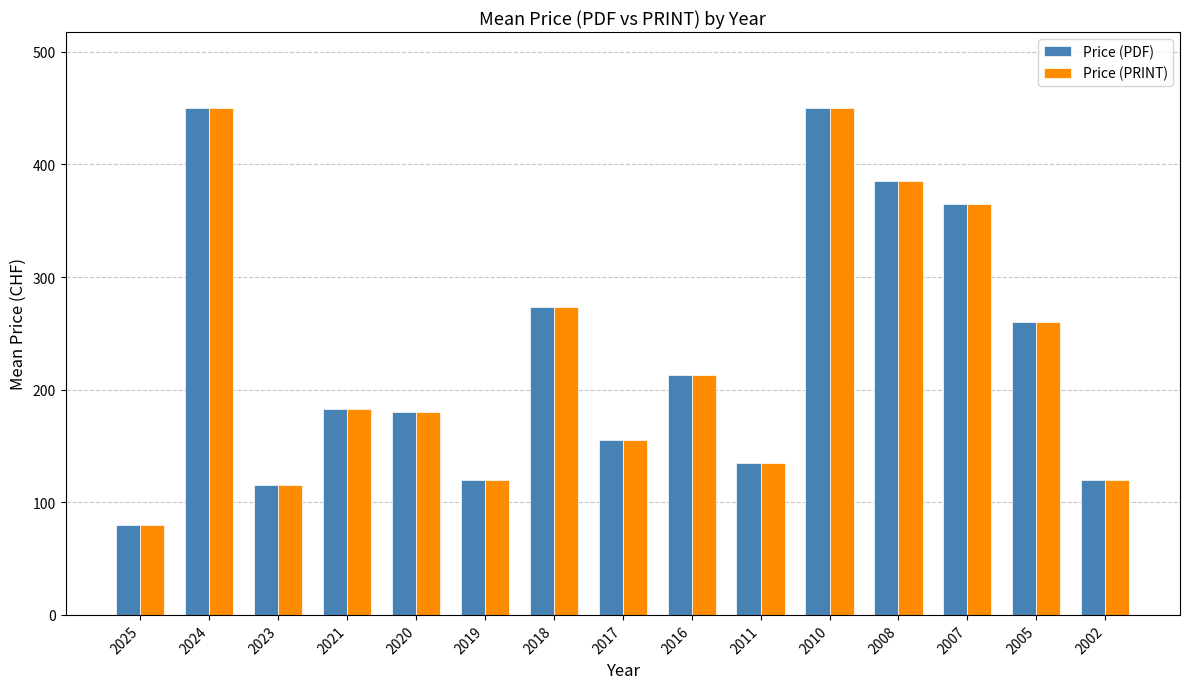

What is the value of the Price (PDF) bar at the 9th from the left?

213.3